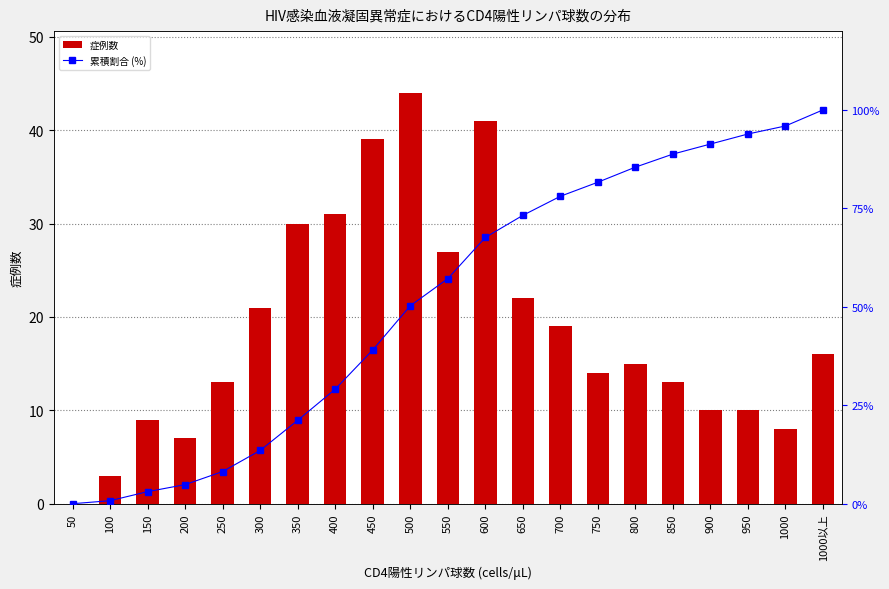

Reading left to right, transcribe all the data shown in this chart.

症例数: 0.0	3.0	9.0	7.0	13.0	21.0	30.0	31.0	39.0	44.0	27.0	41.0	22.0	19.0	14.0	15.0	13.0	10.0	10.0	8.0	16.0
累積割合 (%): 0.0	0.8	3.1	4.8	8.2	13.5	21.2	29.1	39.0	50.3	57.1	67.6	73.2	78.1	81.6	85.5	88.8	91.3	93.9	95.9	100.0